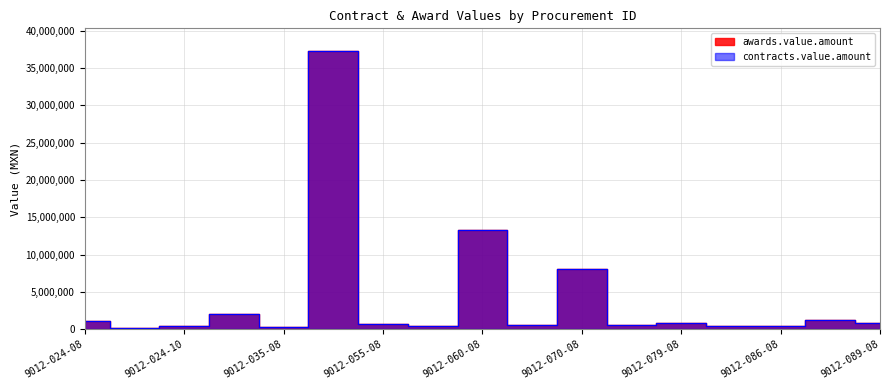

At how many categories does at least one series exceed 11214564?

2